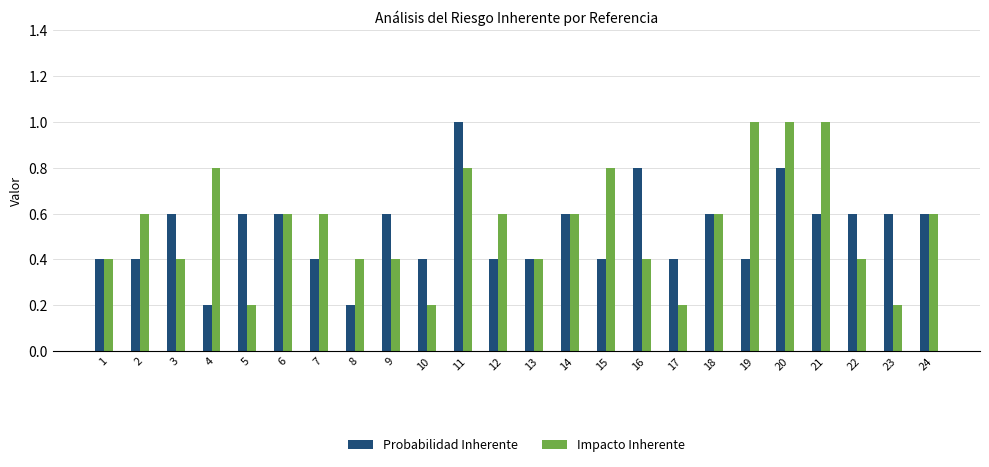

Is it true that Impacto Inherente equals 0.4 at 12?

False